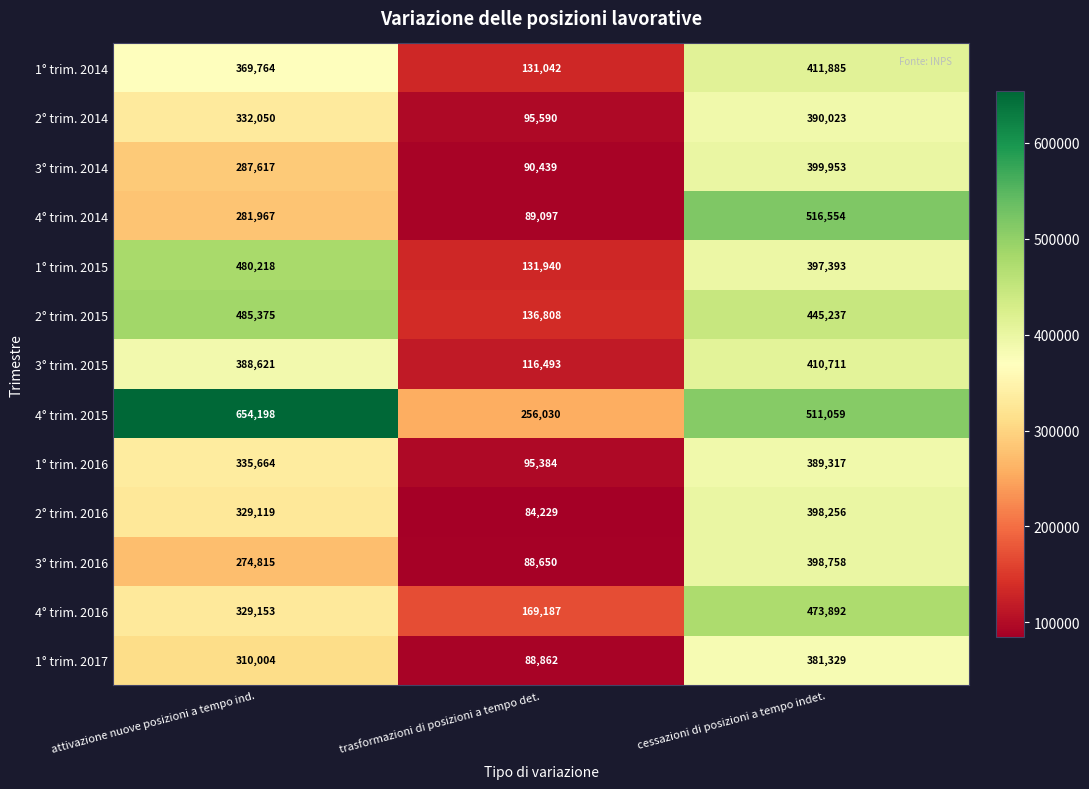

At which label does 2° trim. 2015 reach its minimum?

trasformazioni di posizioni a tempo det.